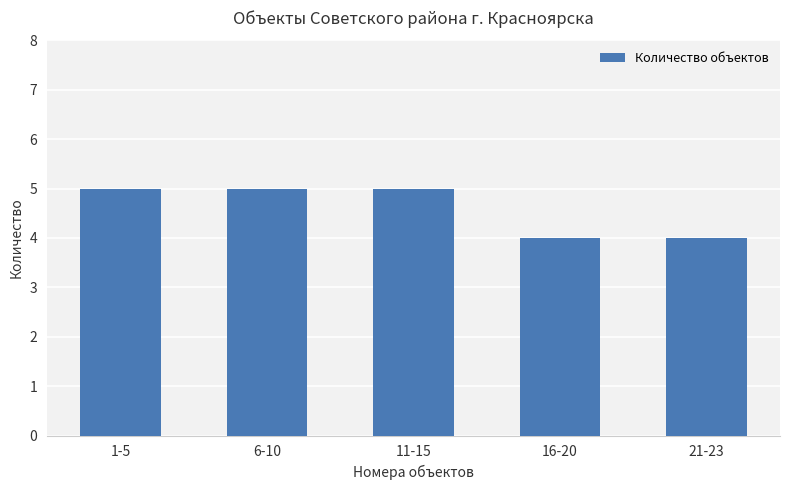

Approximately how many times larger is the value at 6-10 compared to 11-15?

1.0